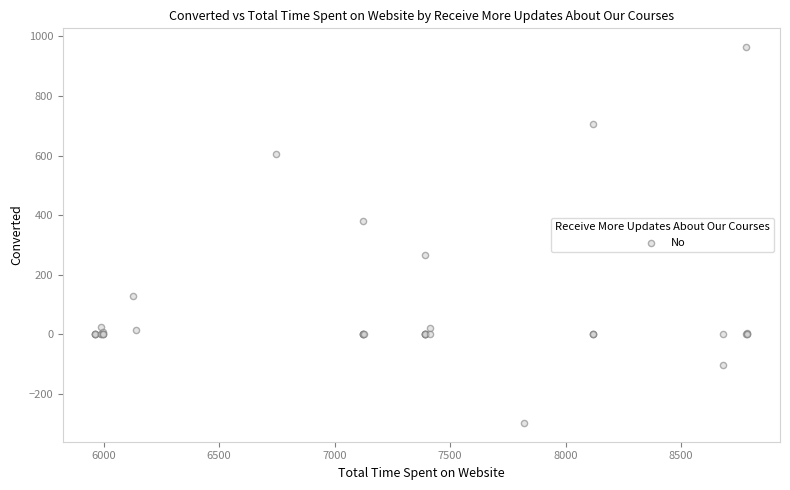

What Y value in the scatter plot is closest to 333?

379